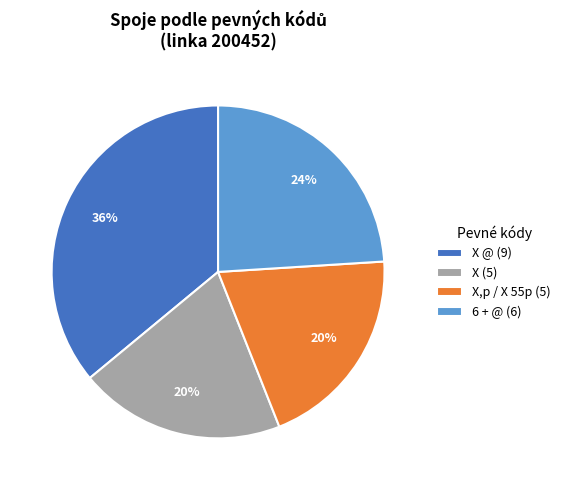

What percentage is the X (5) slice, to the nearest percent?

20%